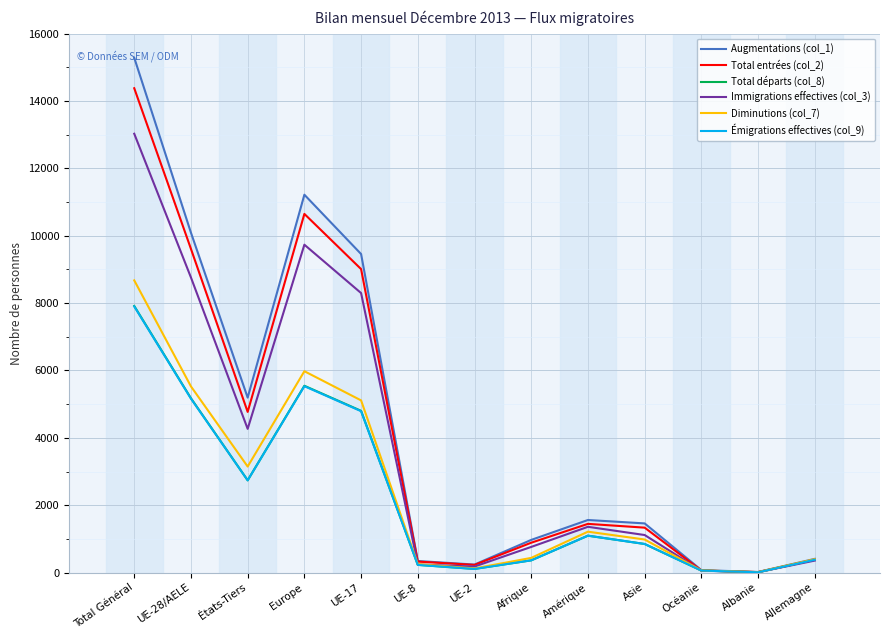

True or false: Augmentations (col_1) and Diminutions (col_7) intersect in this chart.

False